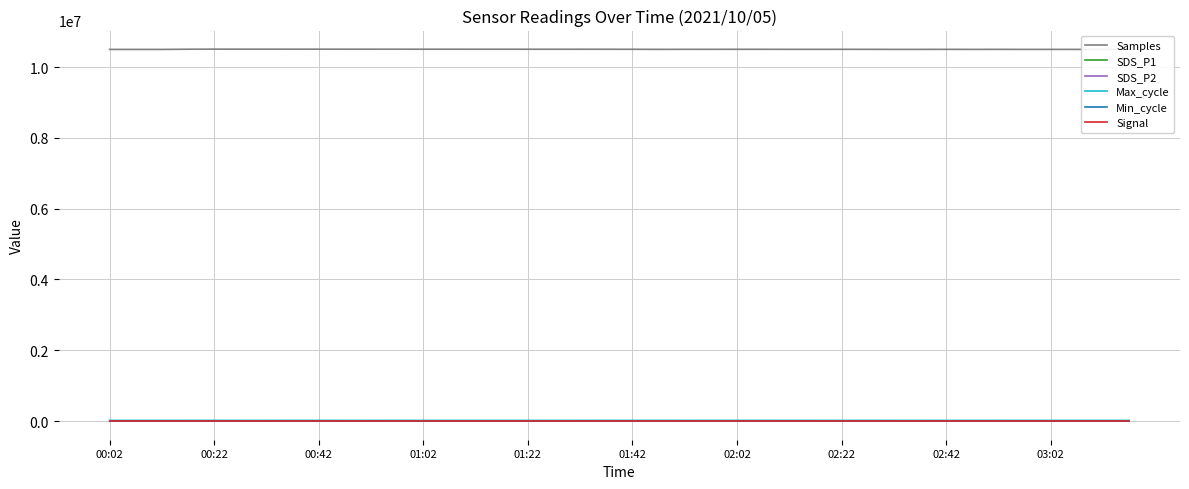

What is the average value of the Max_cycle series?

20208.8